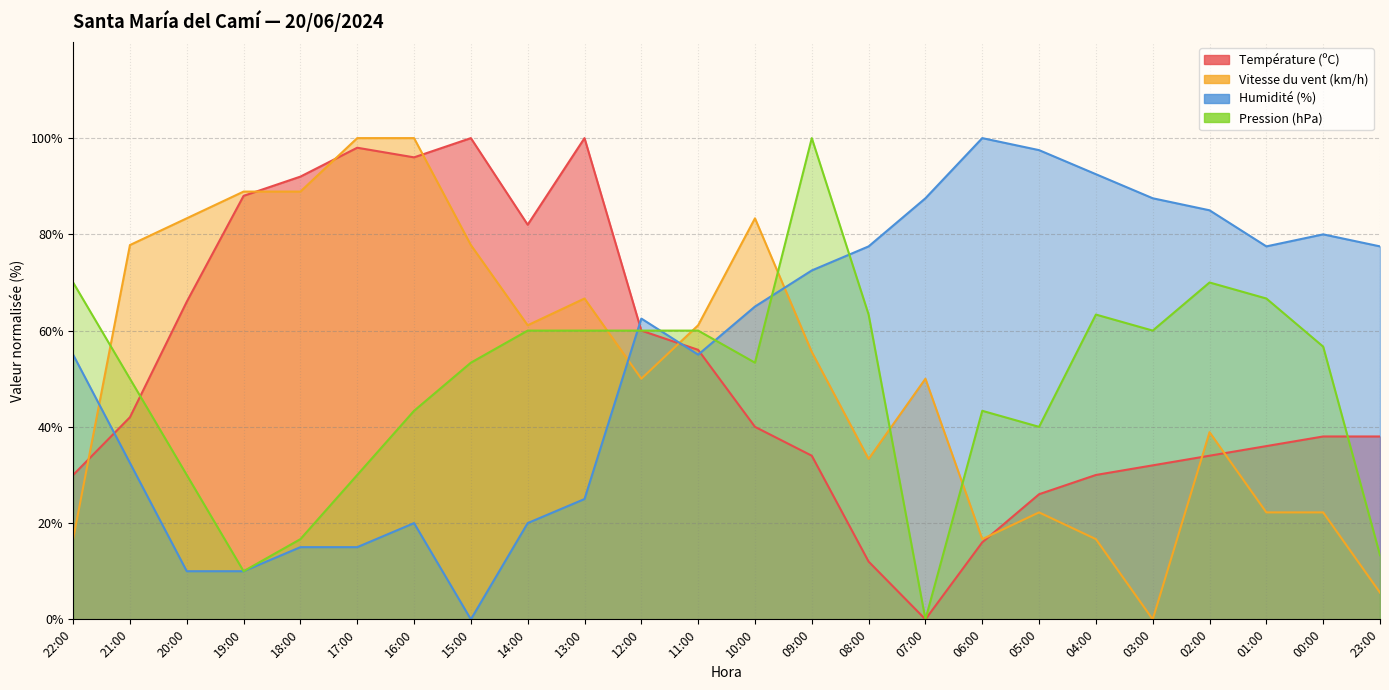

True or false: Vitesse du vent (km/h) and Pression (hPa) cross at least once.

True